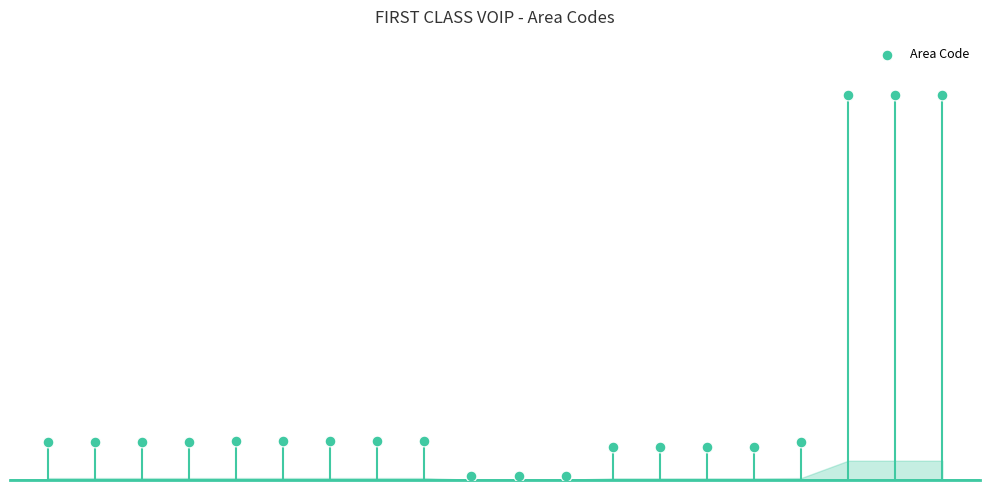

Which has a higher value, 13 or 1?

1